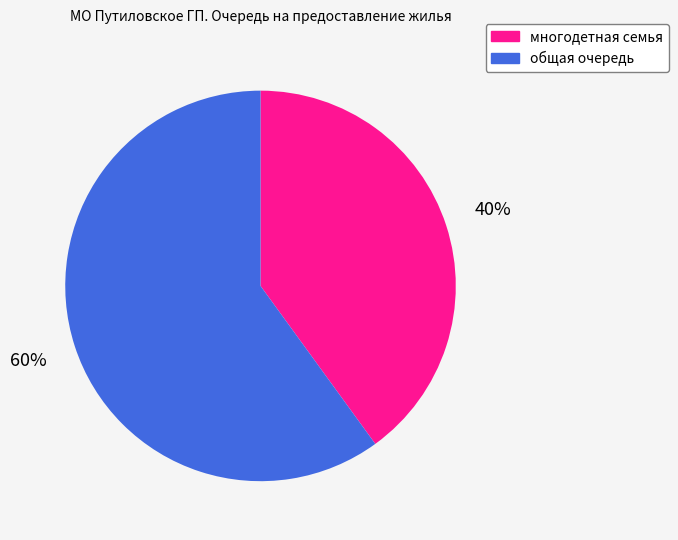

Which has a higher value, общая очередь or многодетная семья?

общая очередь